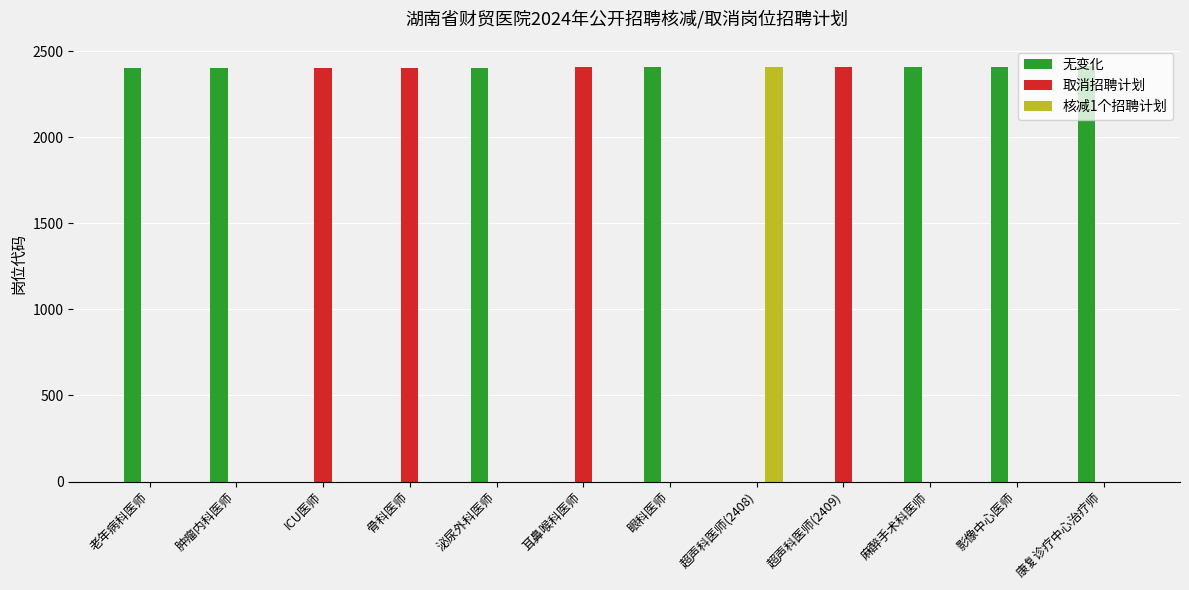

Which series has the largest total across all categories?

无变化